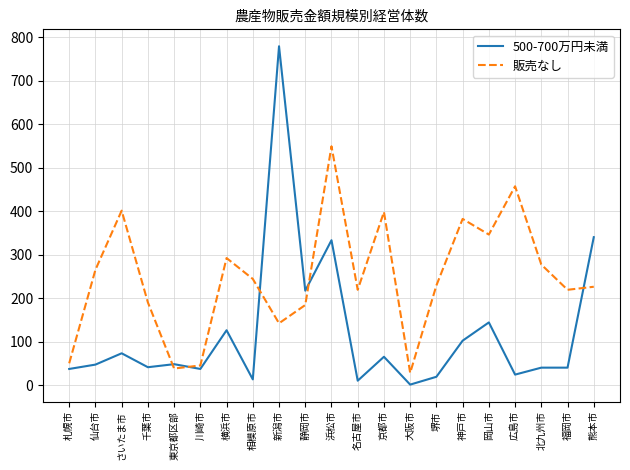

Read the 販売なし value at 京都市.

398